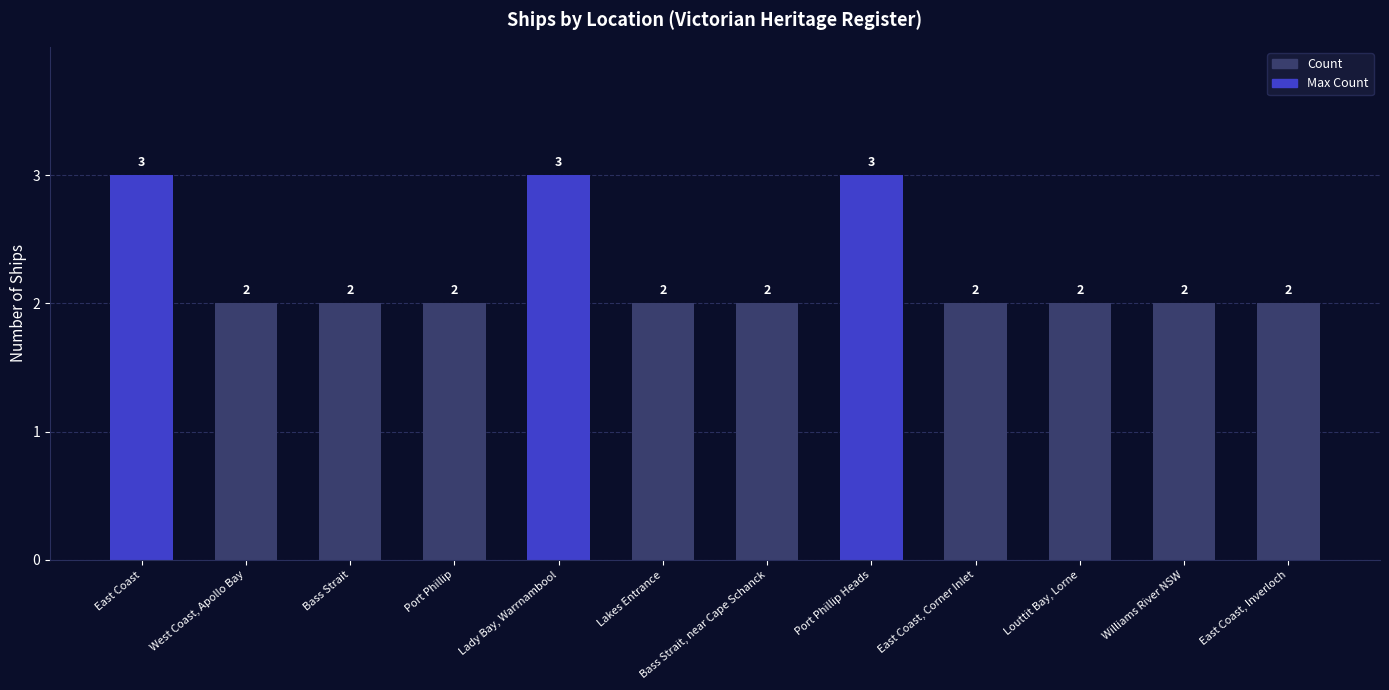

What value does the data have at Bass Strait, near Cape Schanck?

2